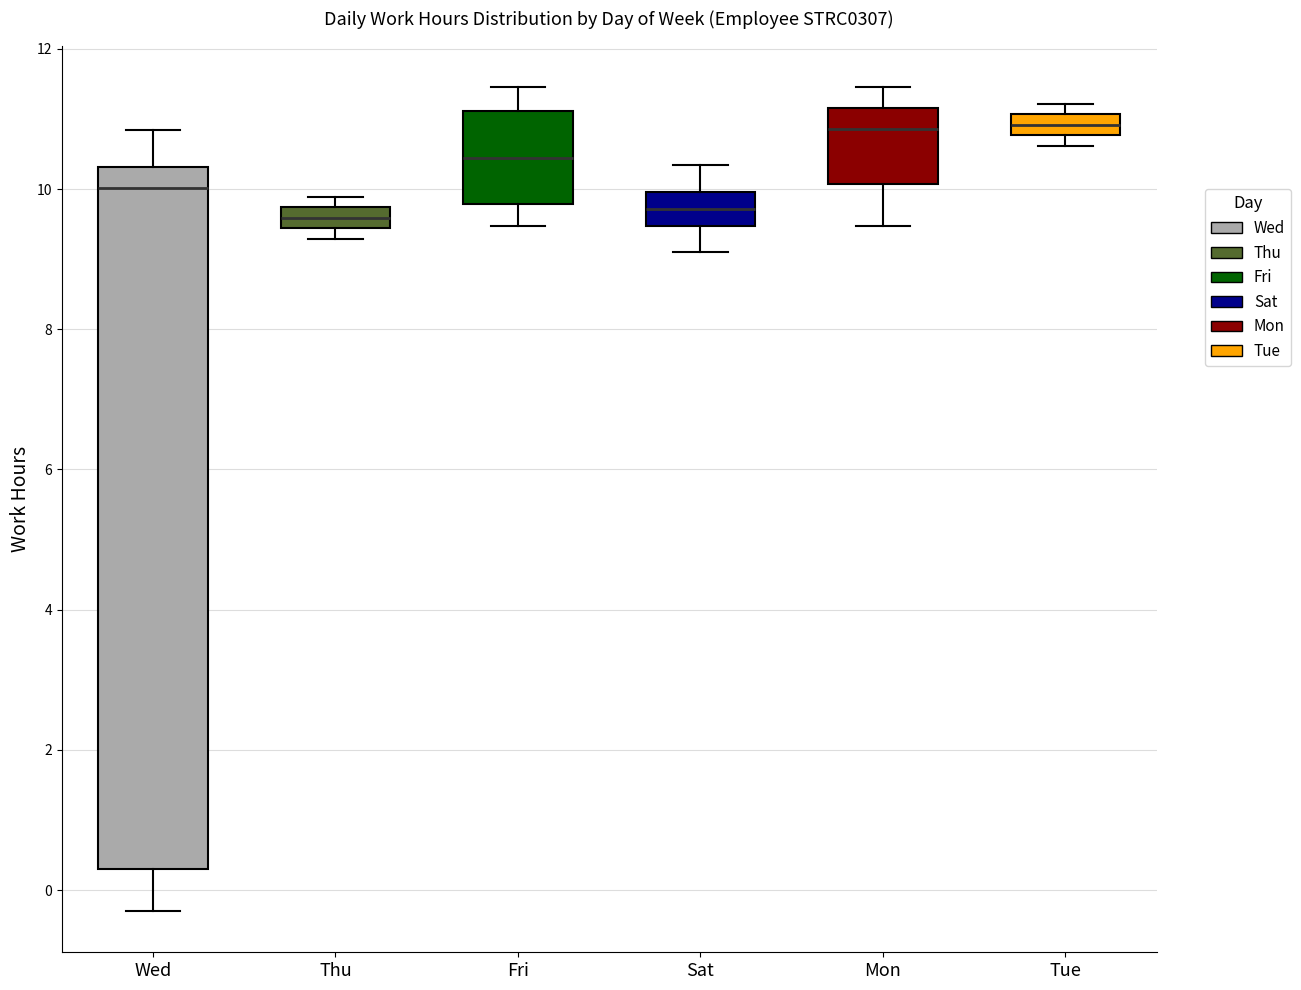

Which box is the tallest, from its lower edge to its upper edge?

Wed